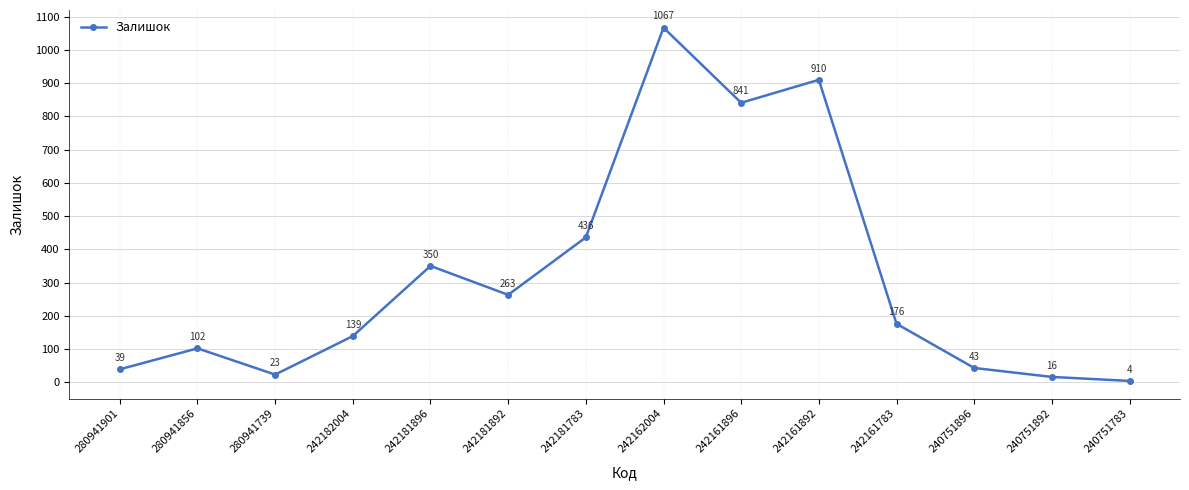

How many lines are shown in the chart?

1